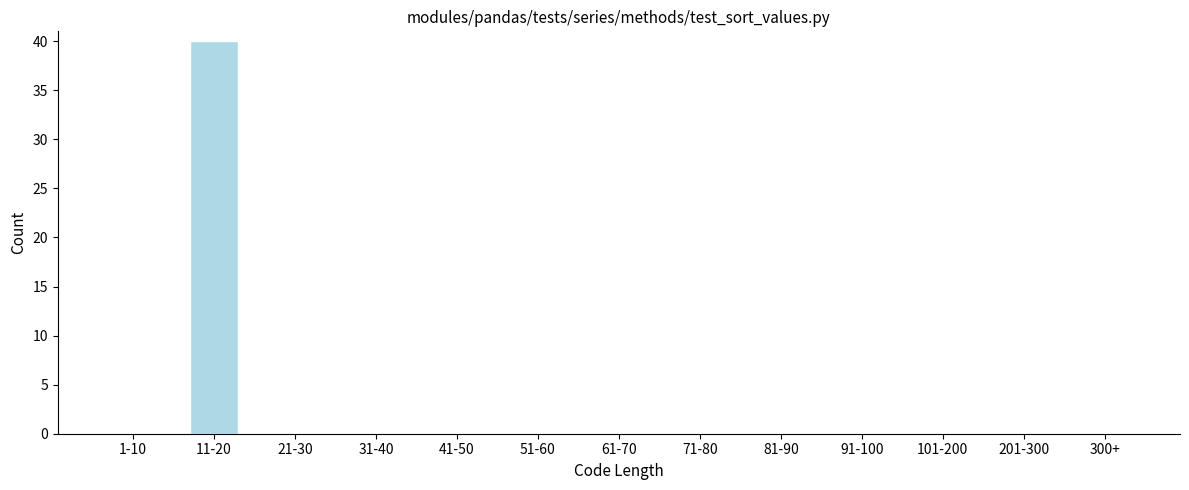

Reading left to right, list all the values displayed in this chart.

1-10=0	11-20=40	21-30=0	31-40=0	41-50=0	51-60=0	61-70=0	71-80=0	81-90=0	91-100=0	101-200=0	201-300=0	300+=0